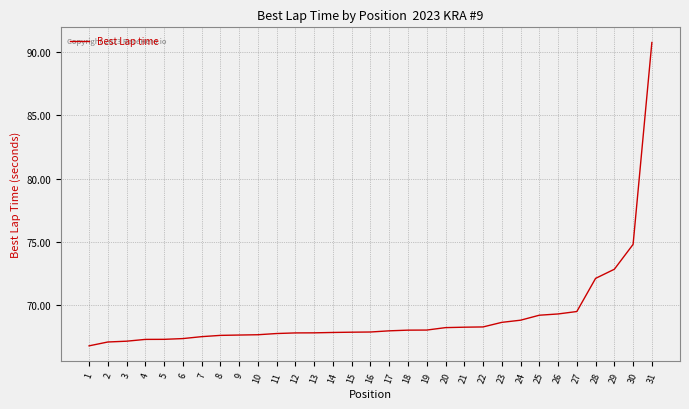

What value does the data have at 24?

68.8